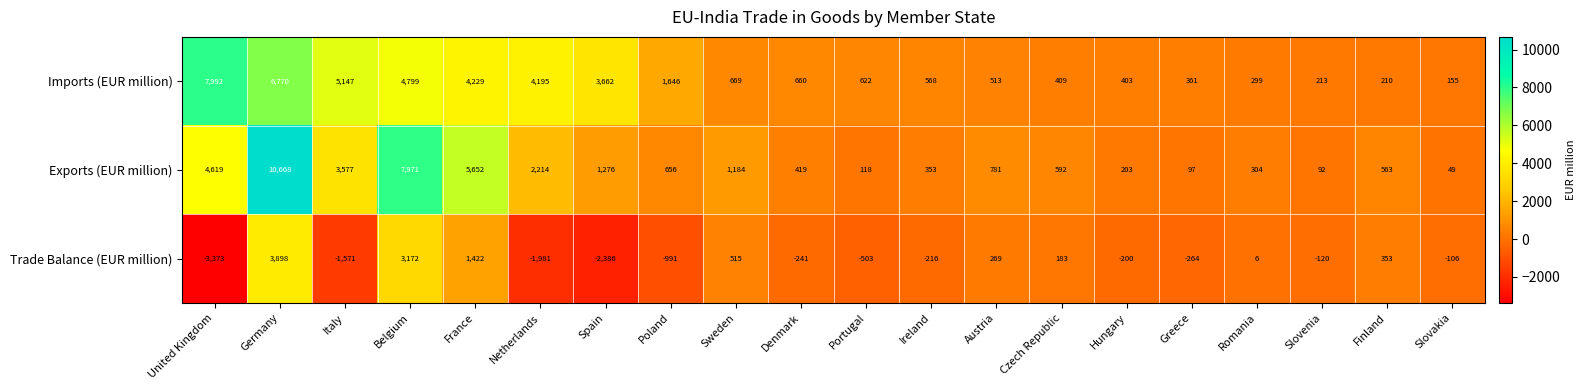

Is the value of Imports (EUR million) at Sweden greater than the value of Trade Balance (EUR million) at Ireland?

Yes